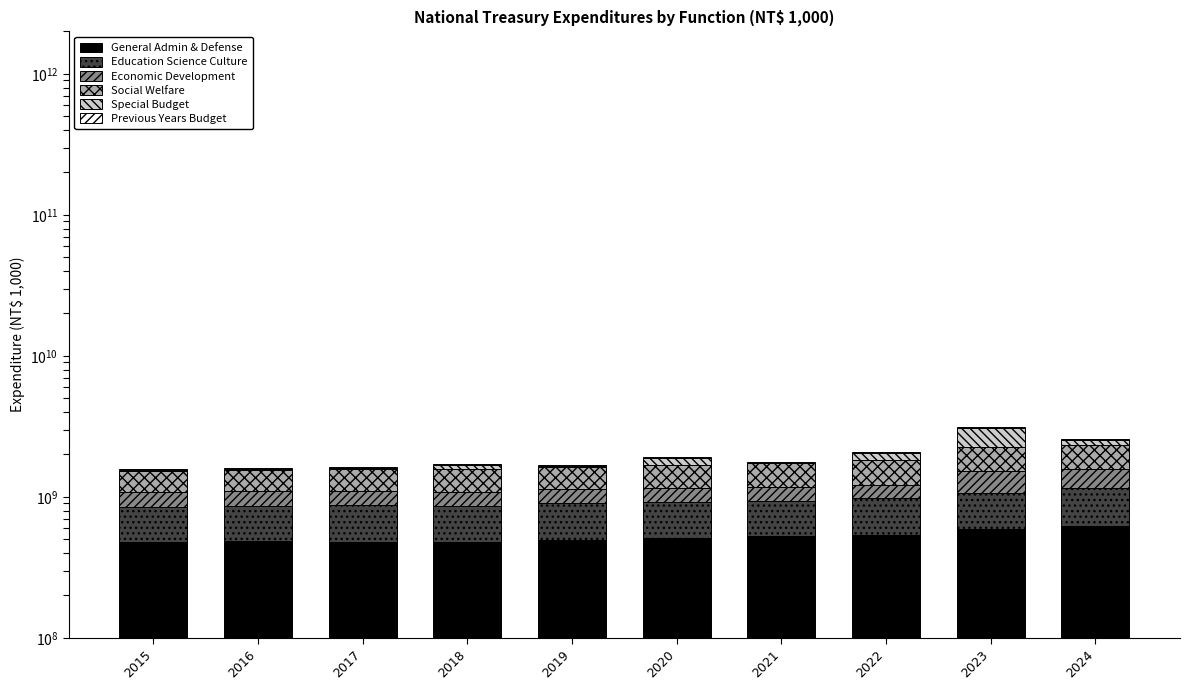

What is the difference between the maximum and second lowest values in the Social Welfare series?

313771565